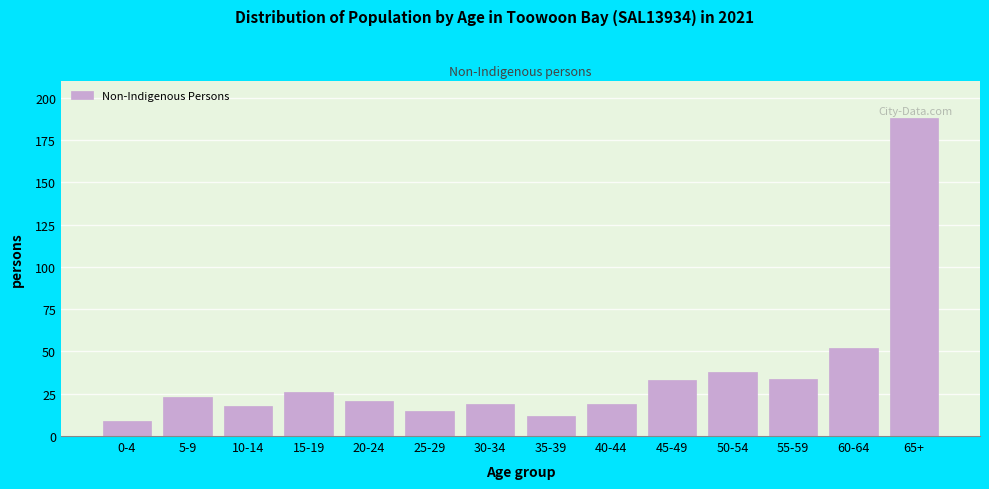

Reading left to right, extract all data points from this chart.

9	23	18	26	21	15	19	12	19	33	38	34	52	188